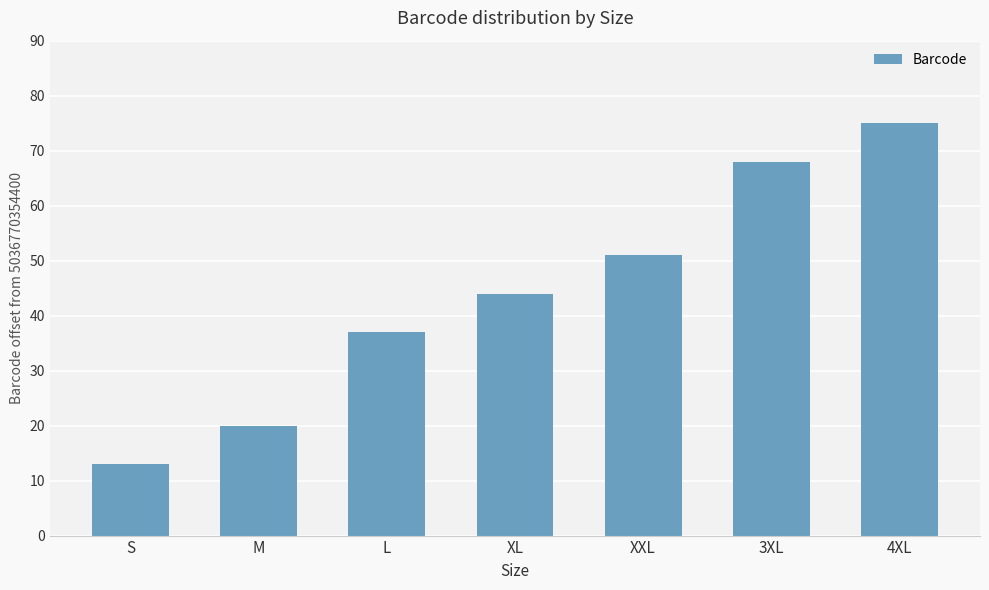

Reading left to right, list all the values displayed in this chart.

S=13	M=20	L=37	XL=44	XXL=51	3XL=68	4XL=75